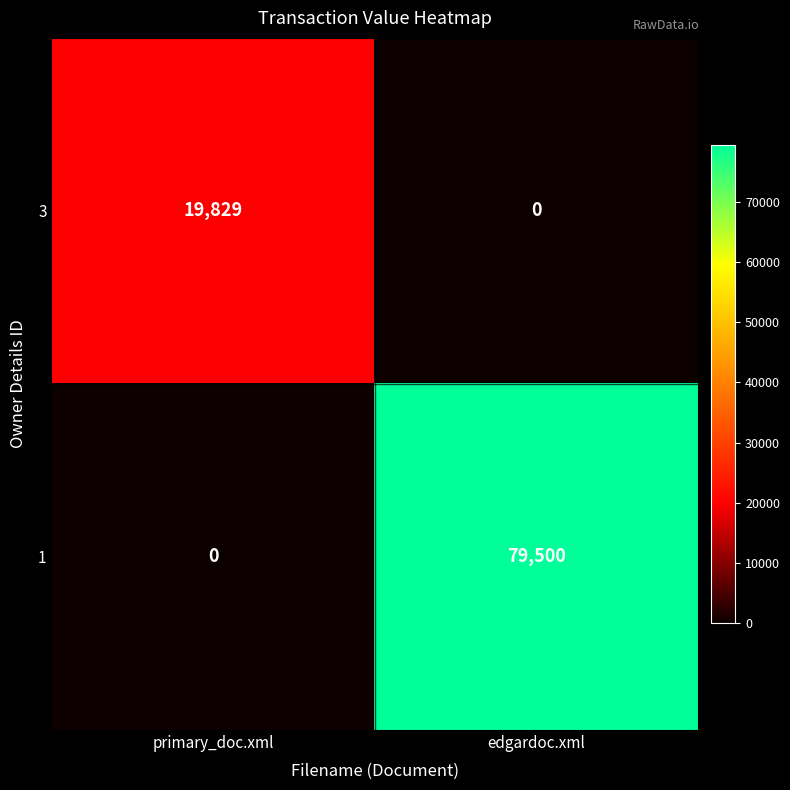

List the series in order of their peak value, lowest first.

3, 1